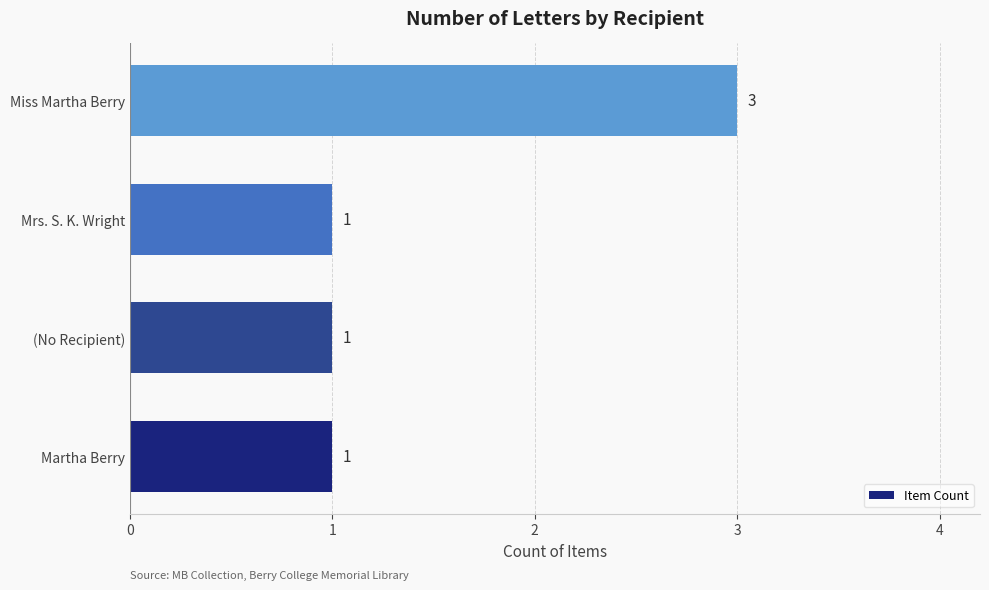

How many values are between 1 and 3?

4